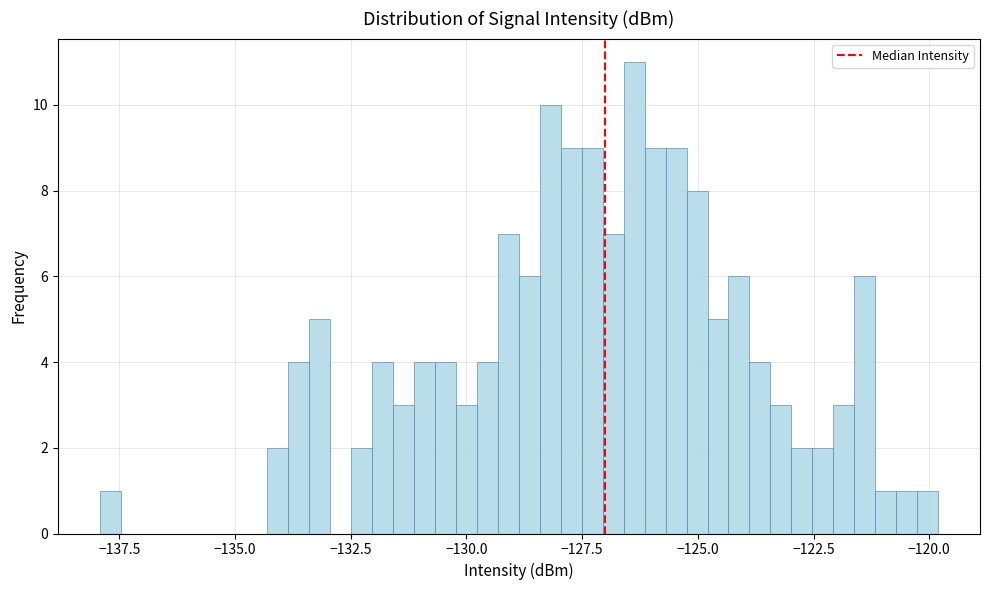

Read against the x-axis, roughly where is the centre of the tallest bar?

-126.5